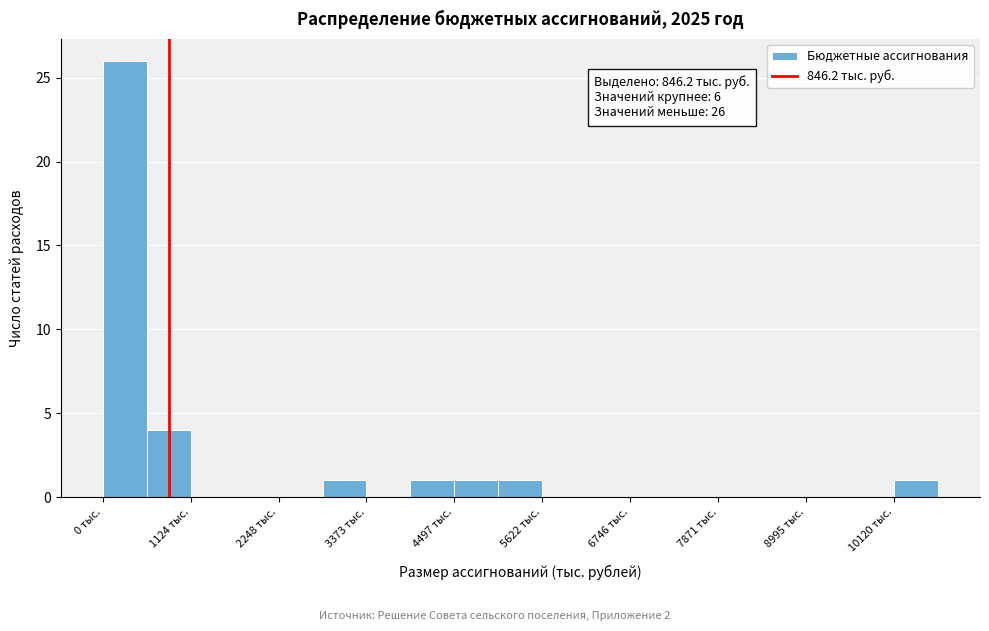

Read against the x-axis, roughly where is the centre of the tallest bar?

200